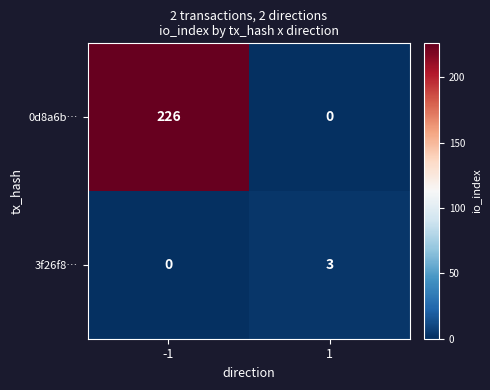

Which series has the widest spread of values?

0d8a6b…